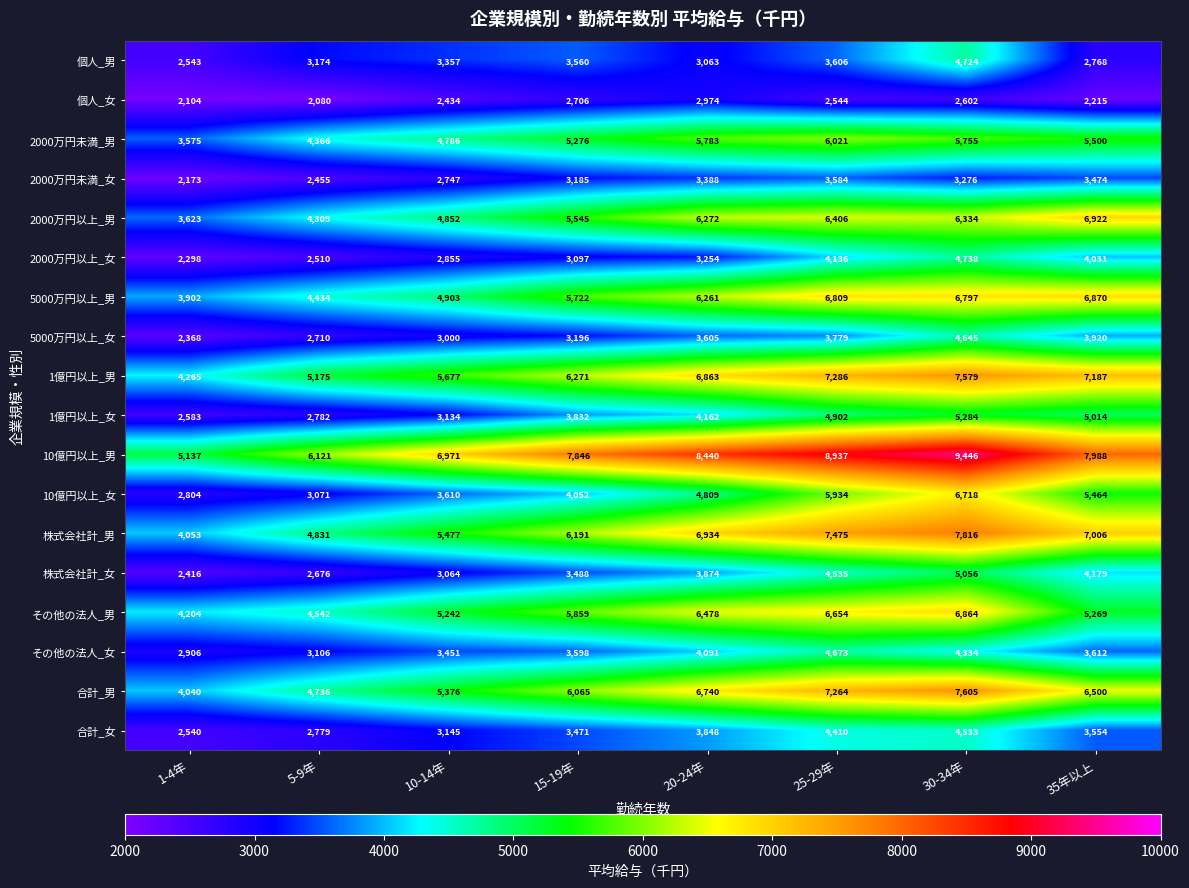

At which label does 個人_女 first exceed 2544?

15-19年